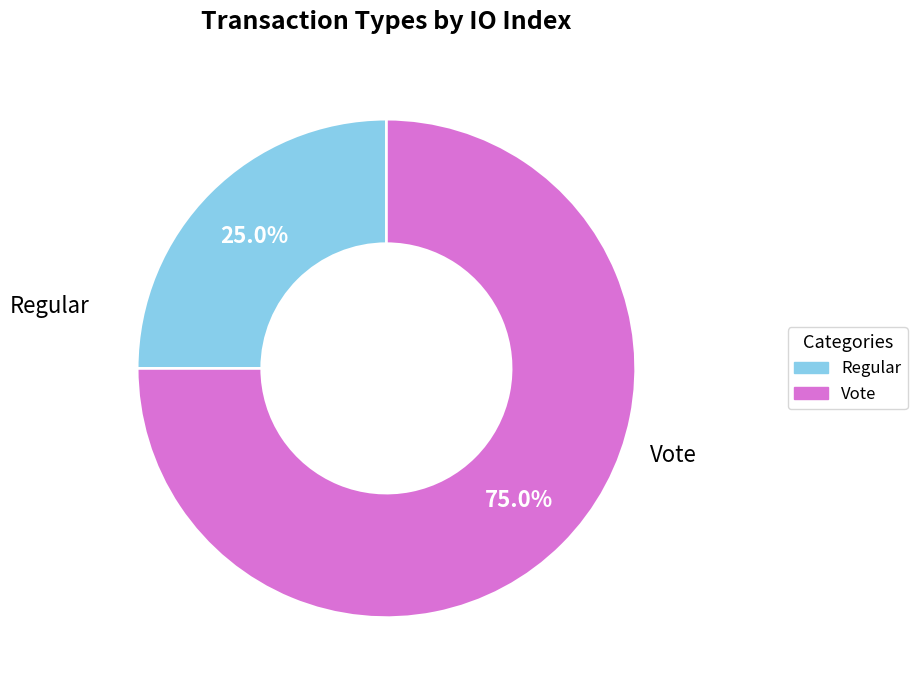

Which has a higher value, Regular or Vote?

Vote